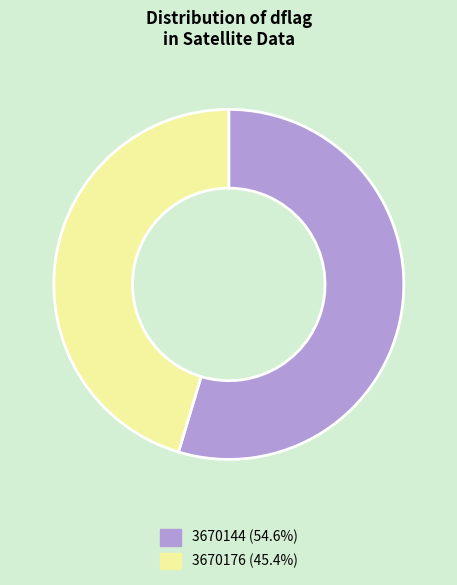

Rank the categories by value from highest to lowest.

3670144, 3670176